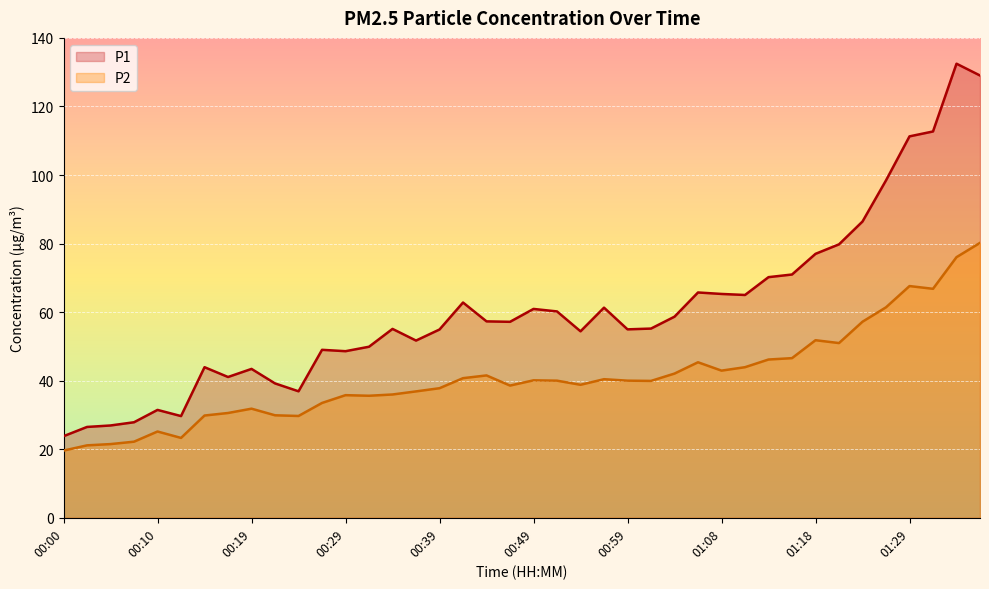

List the labels in order of P1 value, largest first.

01:34, 01:36, 01:31, 01:29, 01:26, 01:24, 01:21, 01:18, 01:16, 01:13, 01:06, 01:08, 01:11, 00:41, 00:56, 00:49, 00:51, 01:04, 00:44, 00:46, 01:01, 00:34, 00:59, 00:39, 00:54, 00:37, 00:32, 00:27, 00:29, 00:14, 00:19, 00:17, 00:22, 00:24, 00:10, 00:12, 00:07, 00:05, 00:02, 00:00